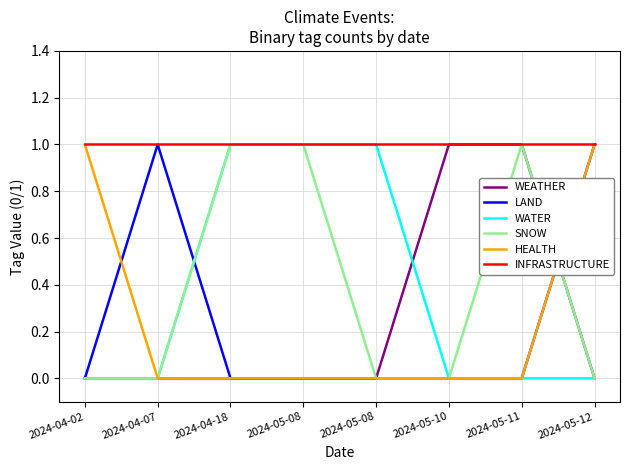

Is the value of SNOW at 2024-04-18 greater than the value of HEALTH at 2024-05-10?

Yes